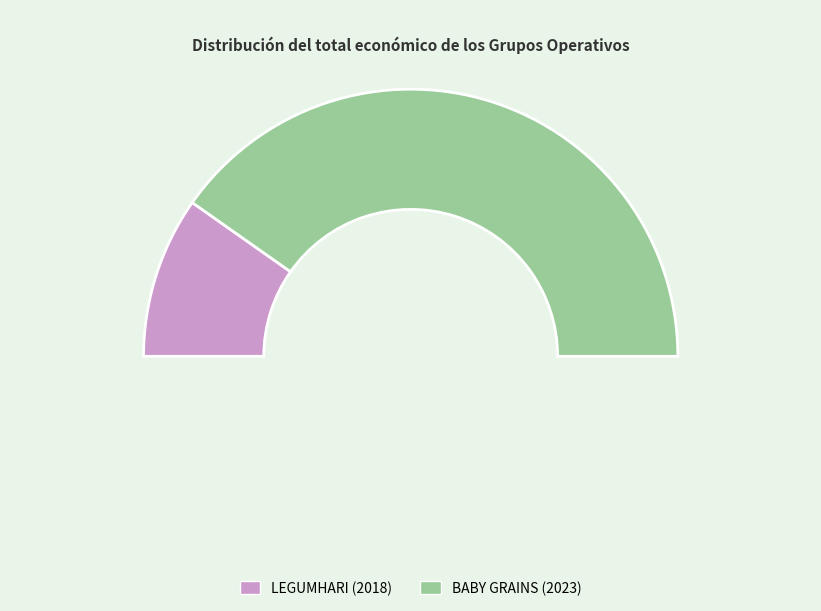

The BABY GRAINS (2023) slice represents 72% of the pie. True or false?

False